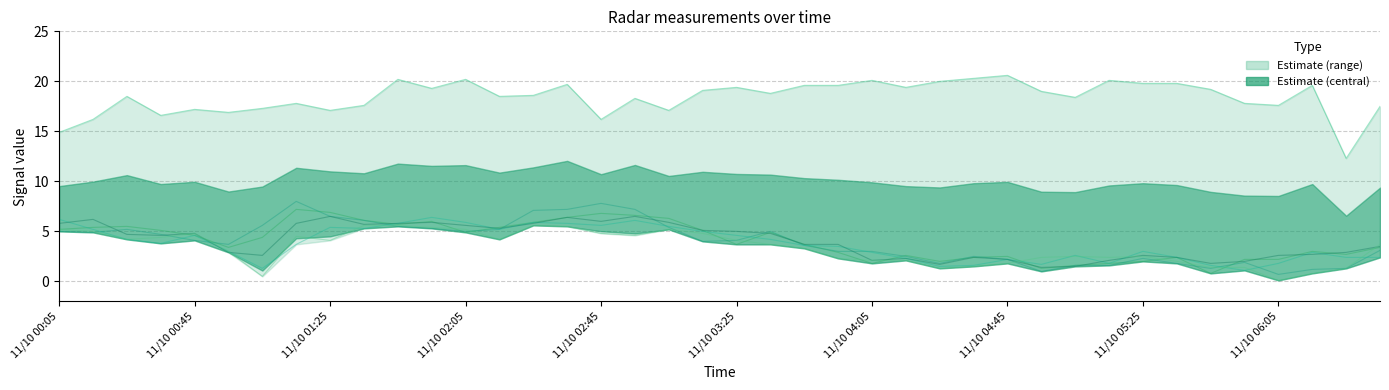

The value of   4.068 at 2006/11/10 03:45 is 6.2. True or false?

False